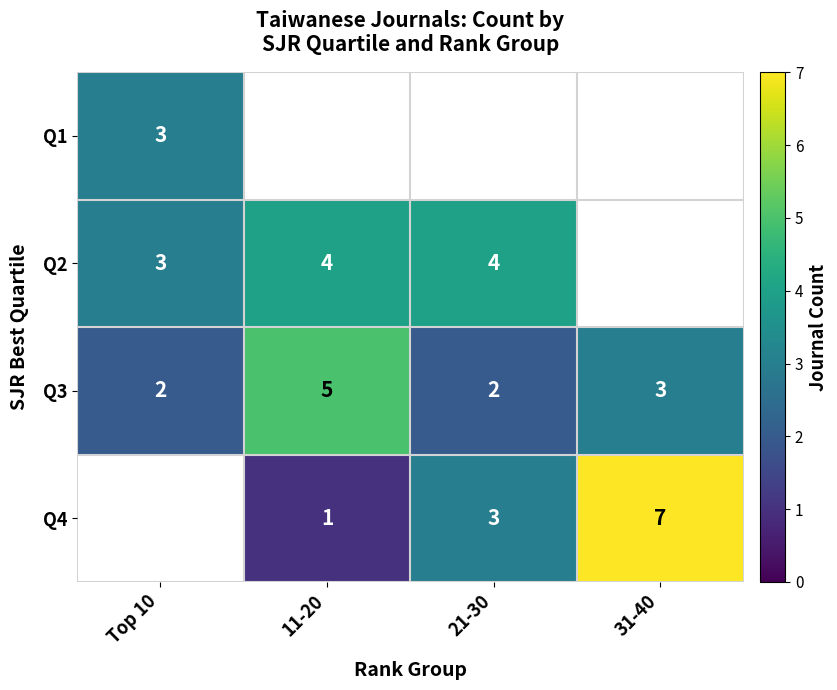

Is the value of Q1 at Top 10 greater than the value of Q3 at 21-30?

Yes